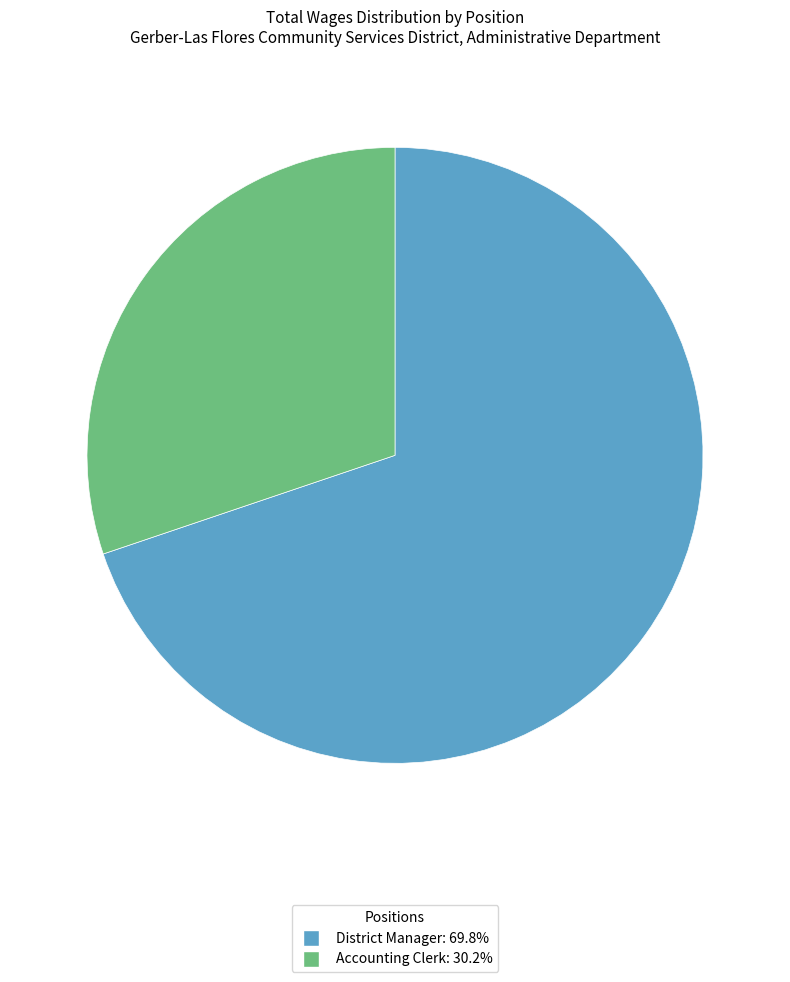

Which slice is the largest?

District Manager